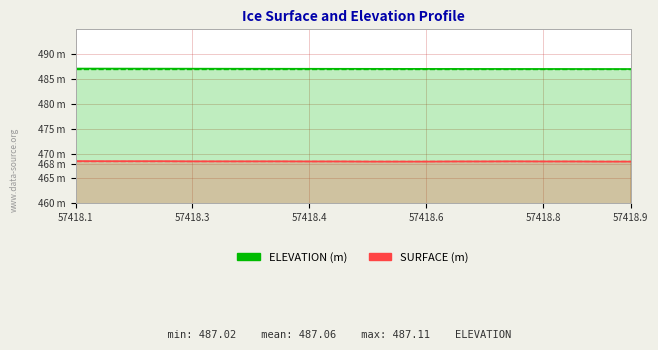

What is the difference between the maximum and minimum values in the ELEVATION series?

0.1